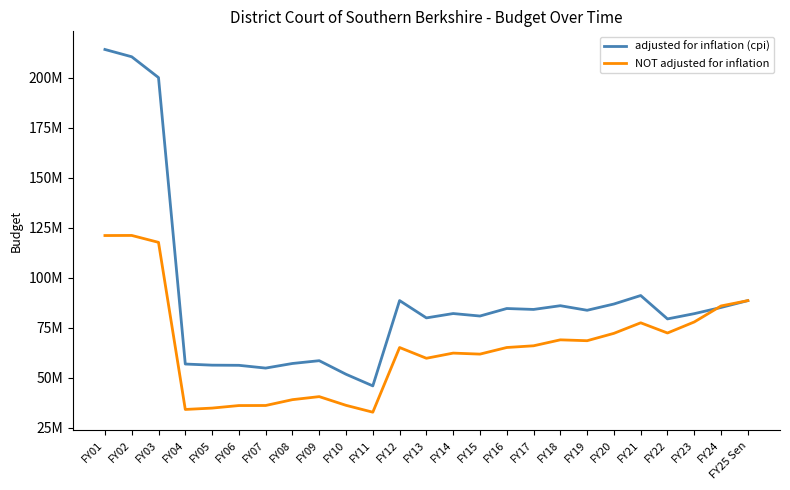

At which label does adjusted for inflation (cpi) reach its minimum?

FY11